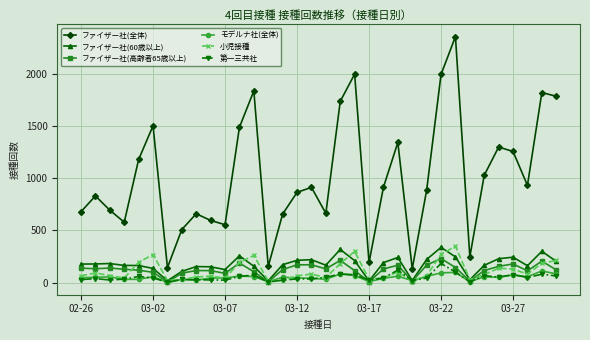

Which series has the largest total across all categories?

ファイザー社(全体)